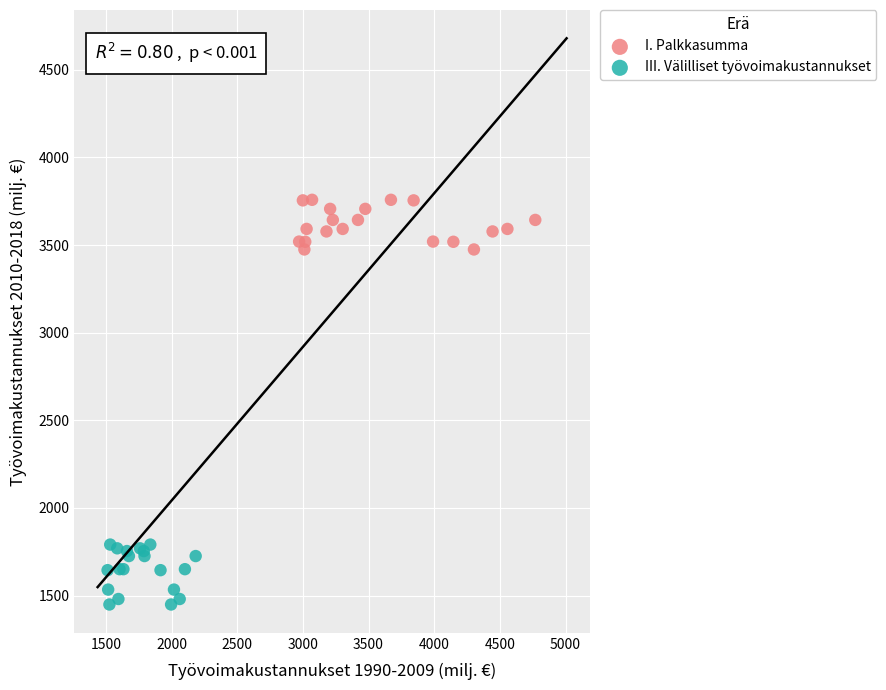

Which series contains the lowest Y value?

III. Välilliset työvoimakustannukset